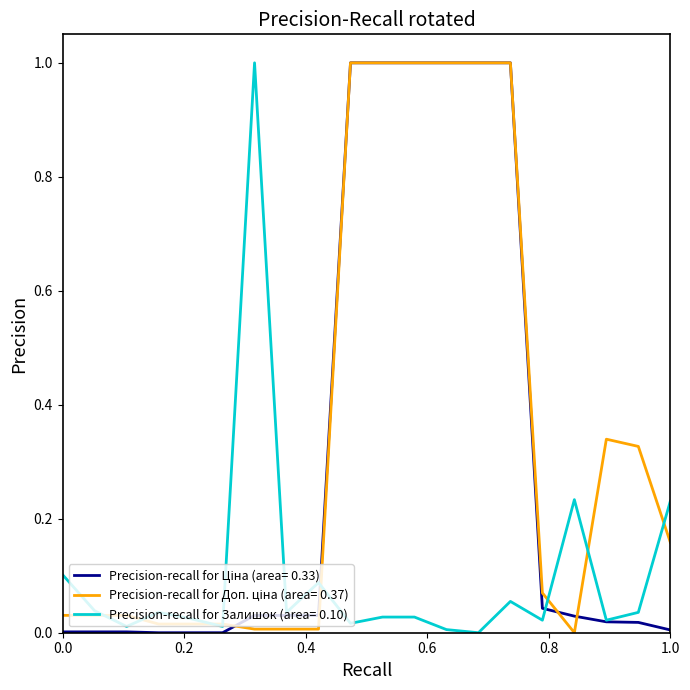

What is the maximum value shown in the chart?

1.0